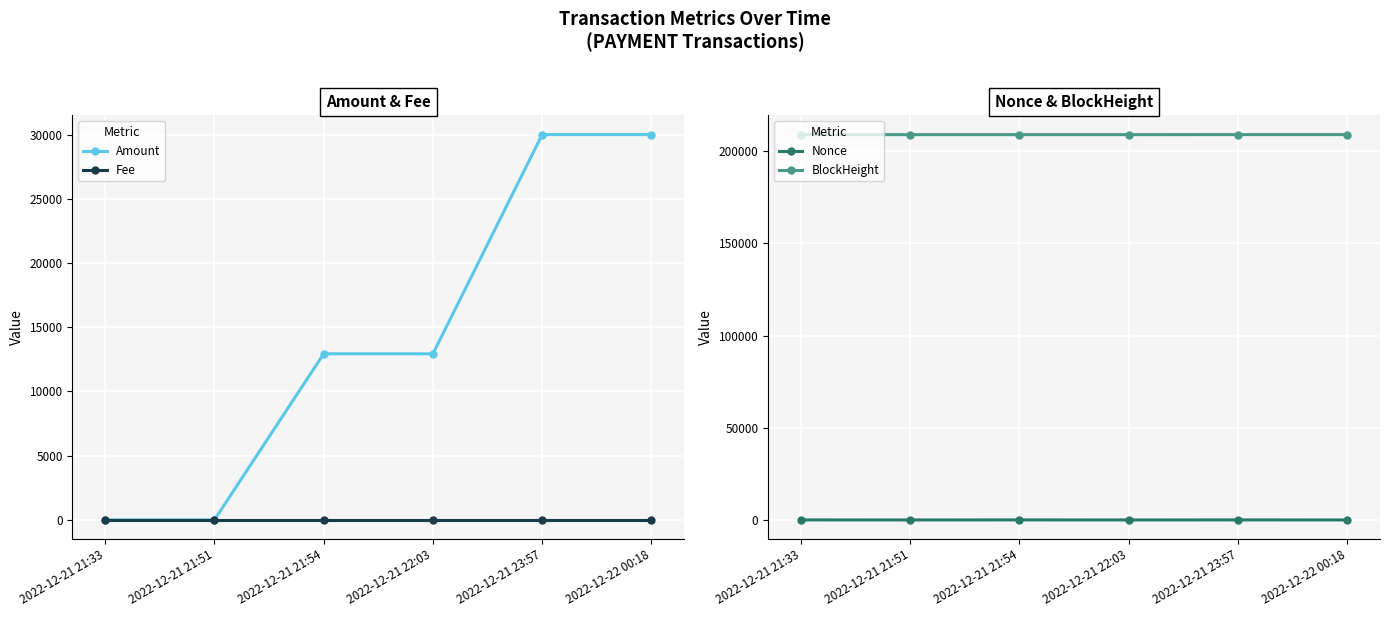

At which label is Nonce closest to 9?

2022-12-21 21:33